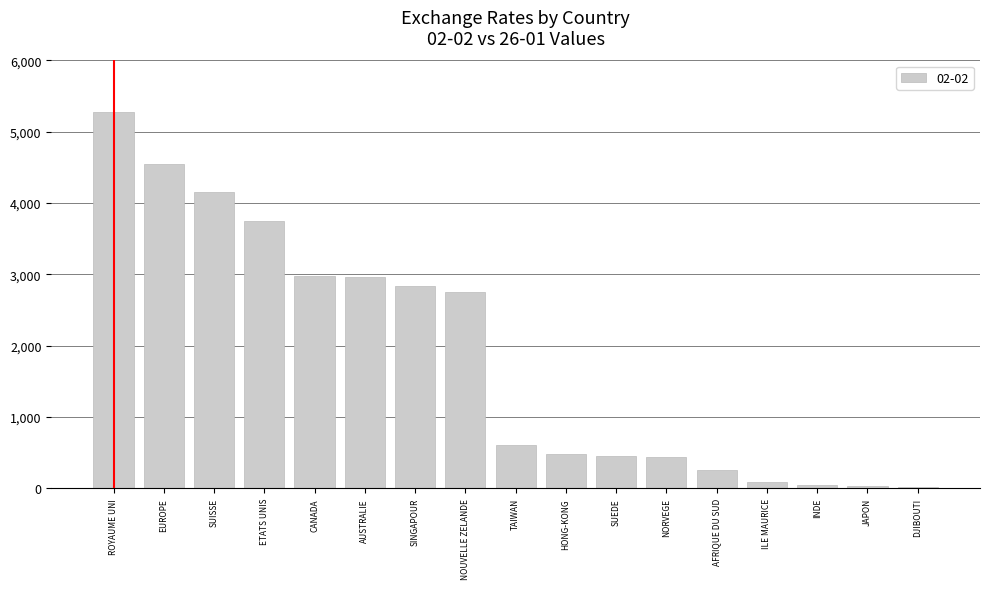

What is the value of the 2nd bar from the left?

4543.0